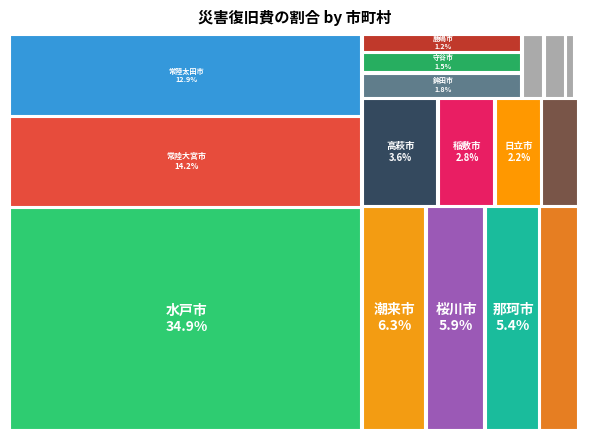

Does 常陸太田市 account for over 50% of the chart?

No